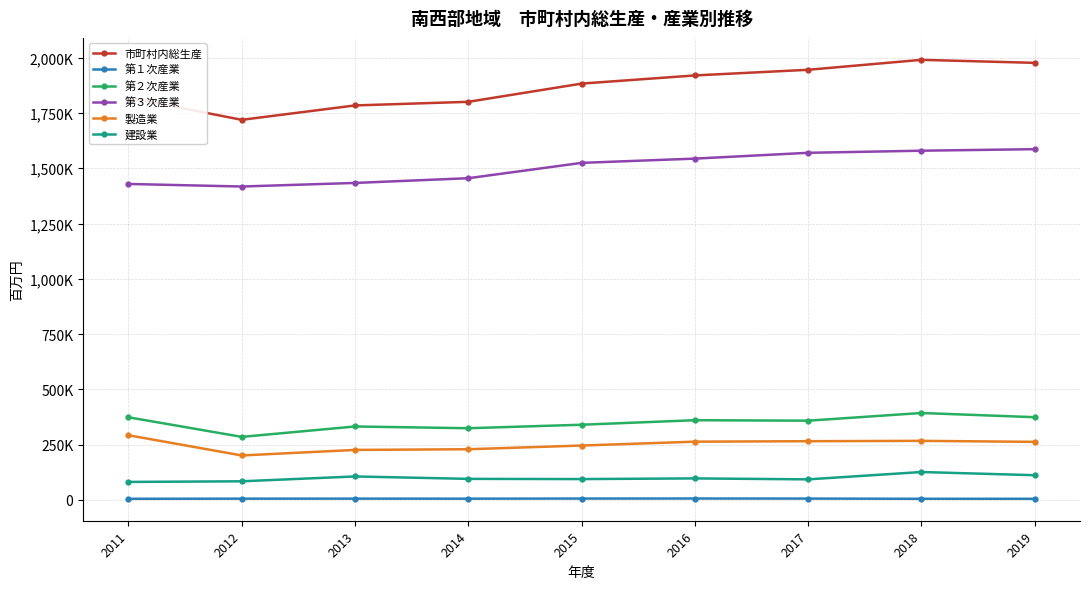

What is the difference between the 第２次産業 values at 2016 and 2013?

28411